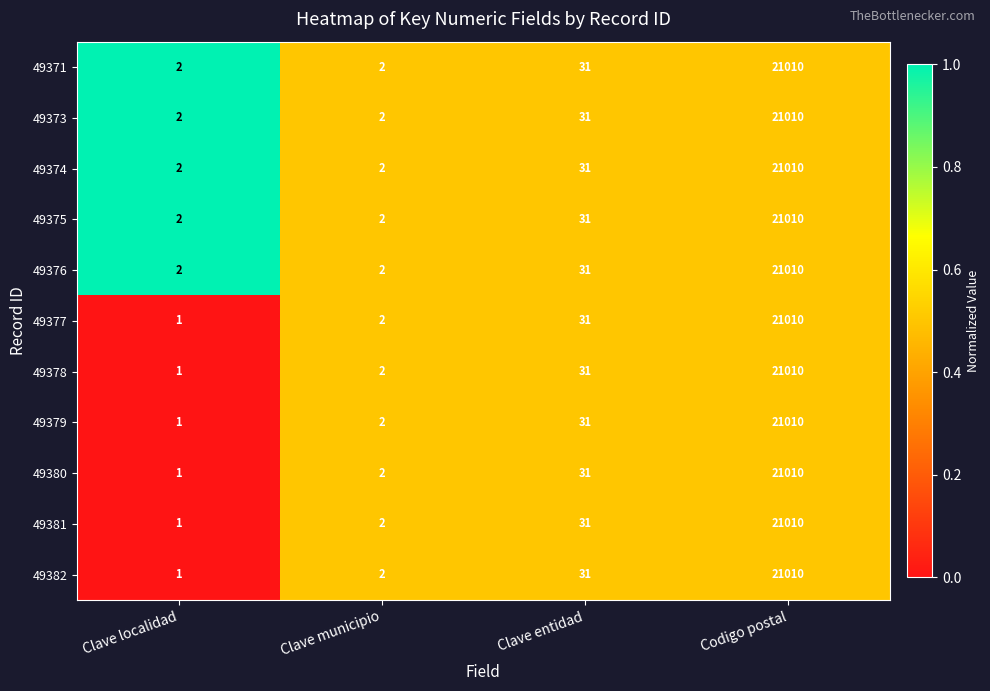

At which category is the sum across all series the highest?

Codigo postal